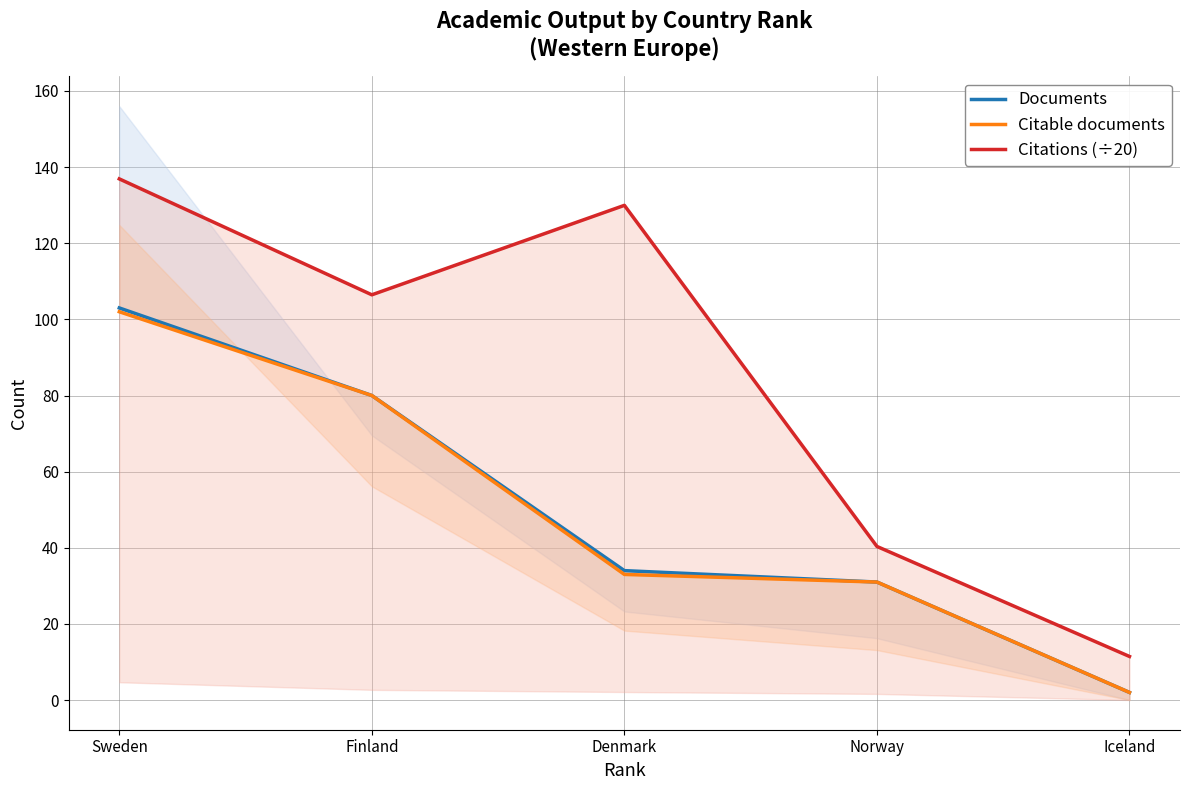

How many values in the Citable documents series exceed 33?

2